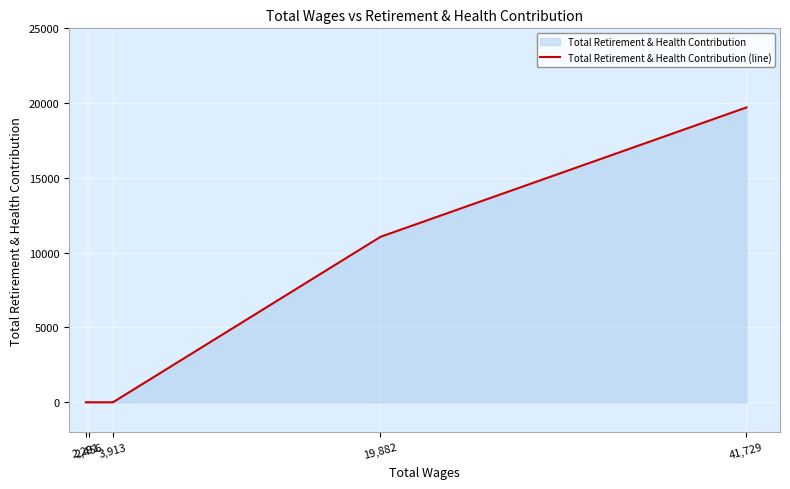

List the labels in order of value, smallest first.

3,913, 2,456, 2,291, 19,882, 41,729